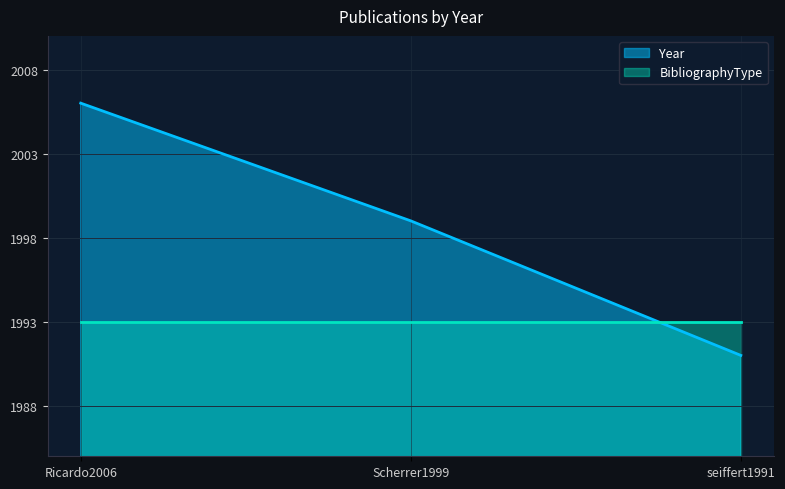

Read the value at Scherrer1999.

1999